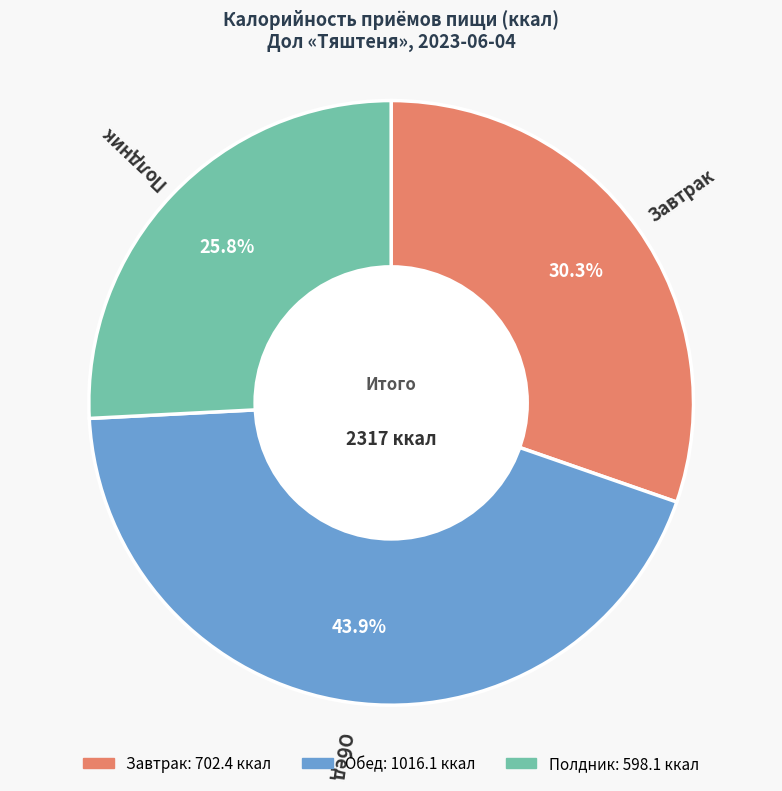

To the nearest percent, what is the average slice percentage?

33%